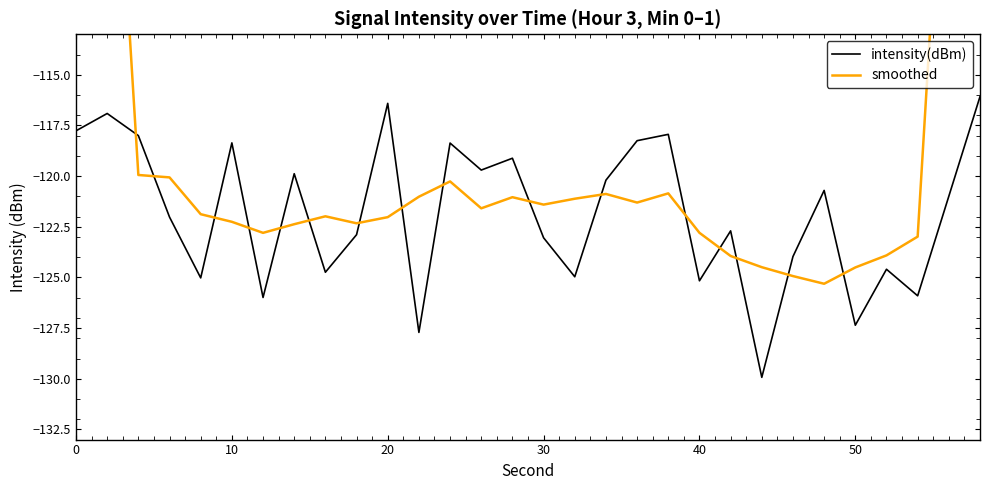

The intensity(dBm) series shows -118.4 at 10. True or false?

True